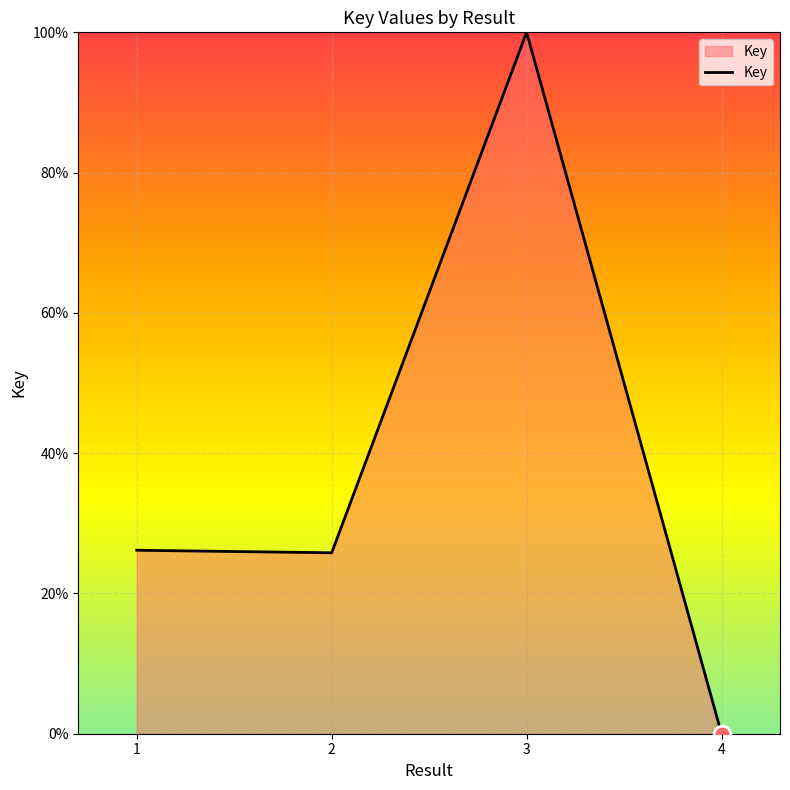

True or false: the data shows 40.3 at 1.

False